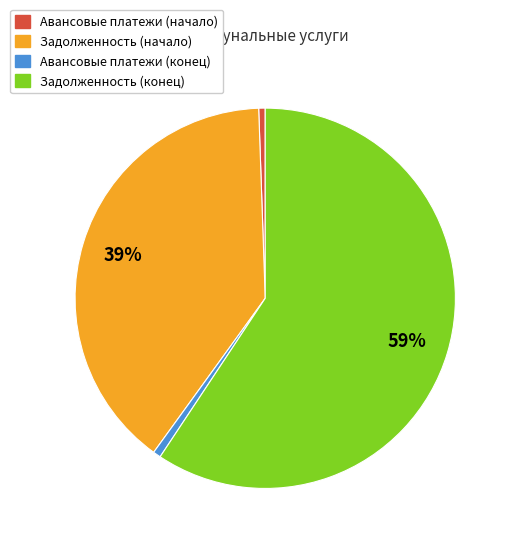

Which slice is the largest?

Задолженность (конец)